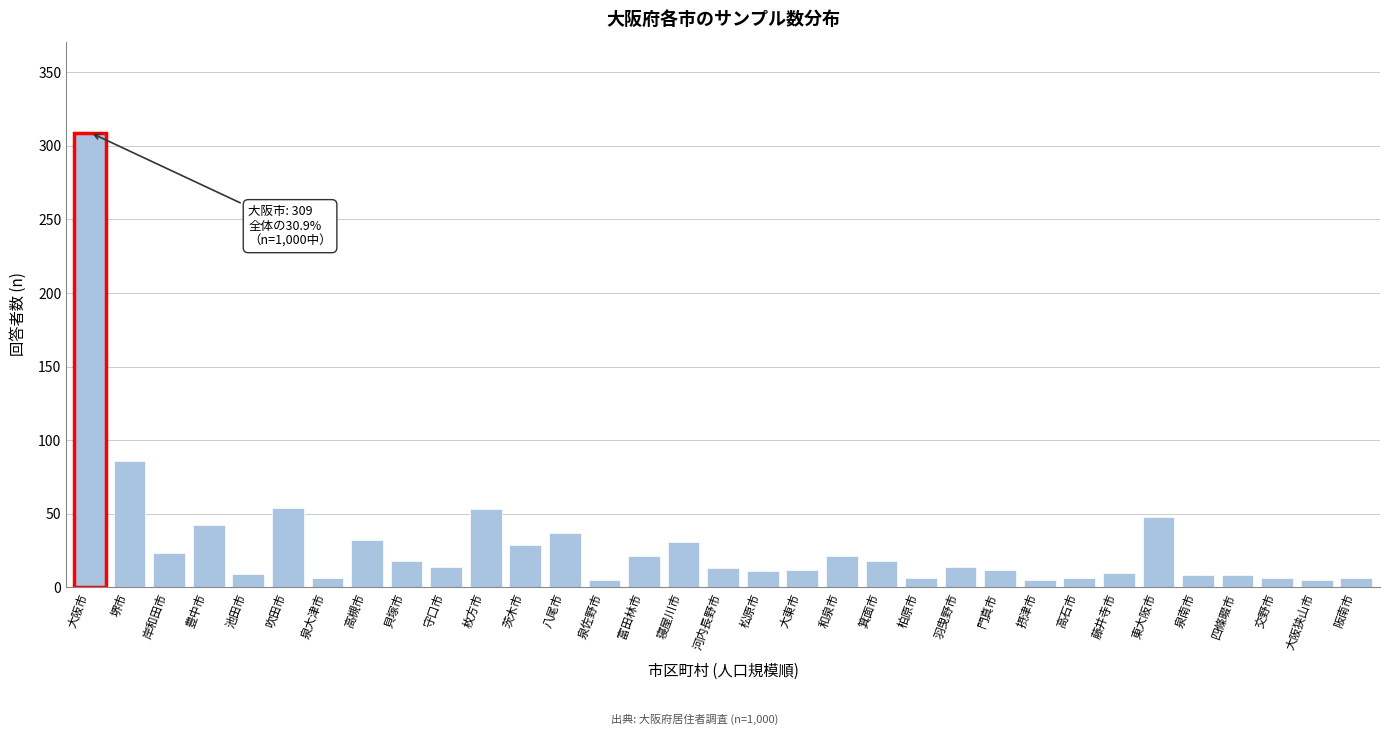

The value at 大阪市 is 87. True or false?

False